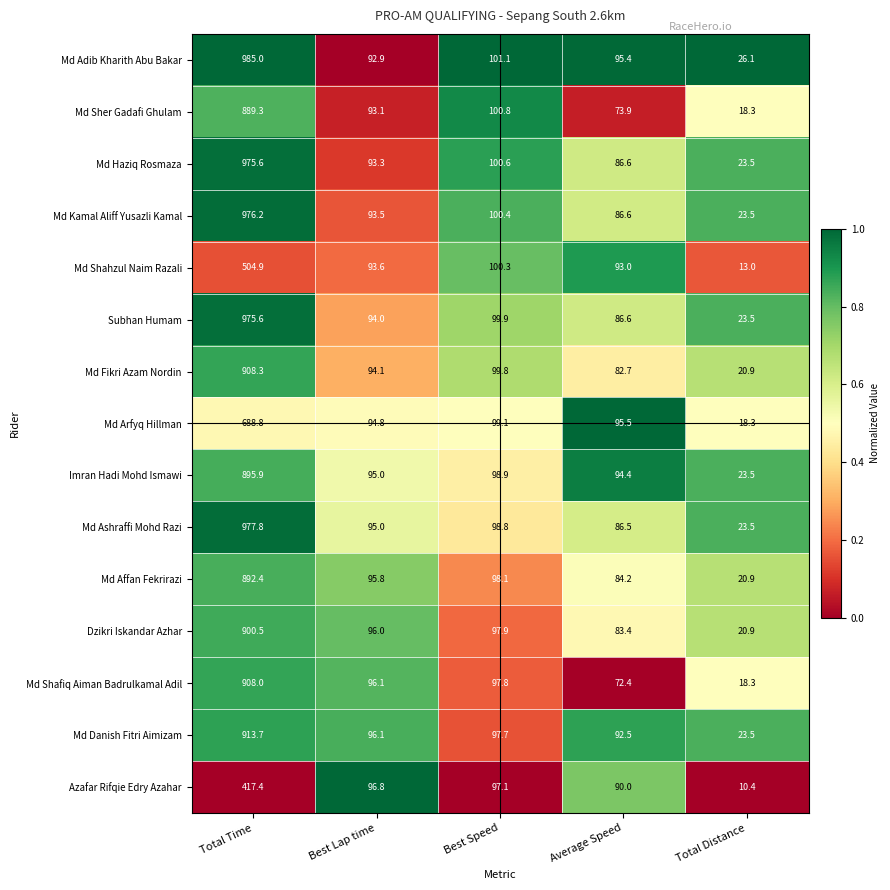

What is the sum of the Md Fikri Azam Nordin values at Best Lap time and Average Speed?

176.8